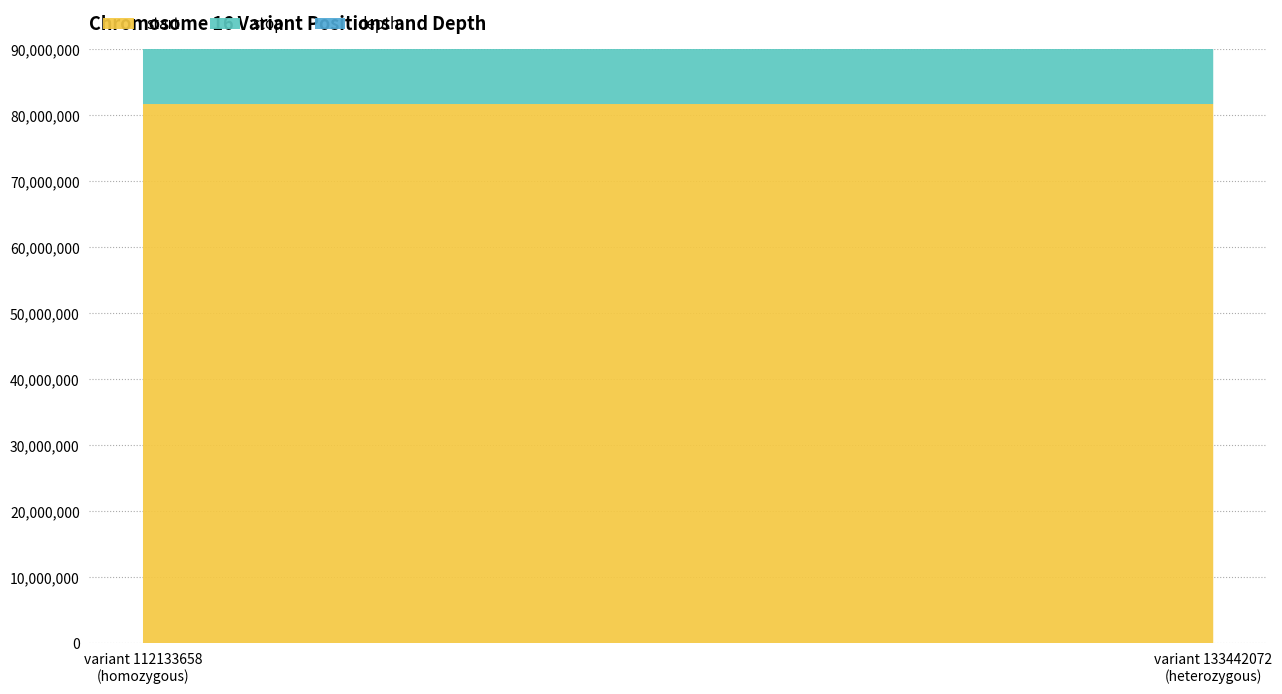

Reading left to right, list all the values displayed in this chart.

start: 81731721	81734965
stop: 81731722	81734966
depth: 43	28